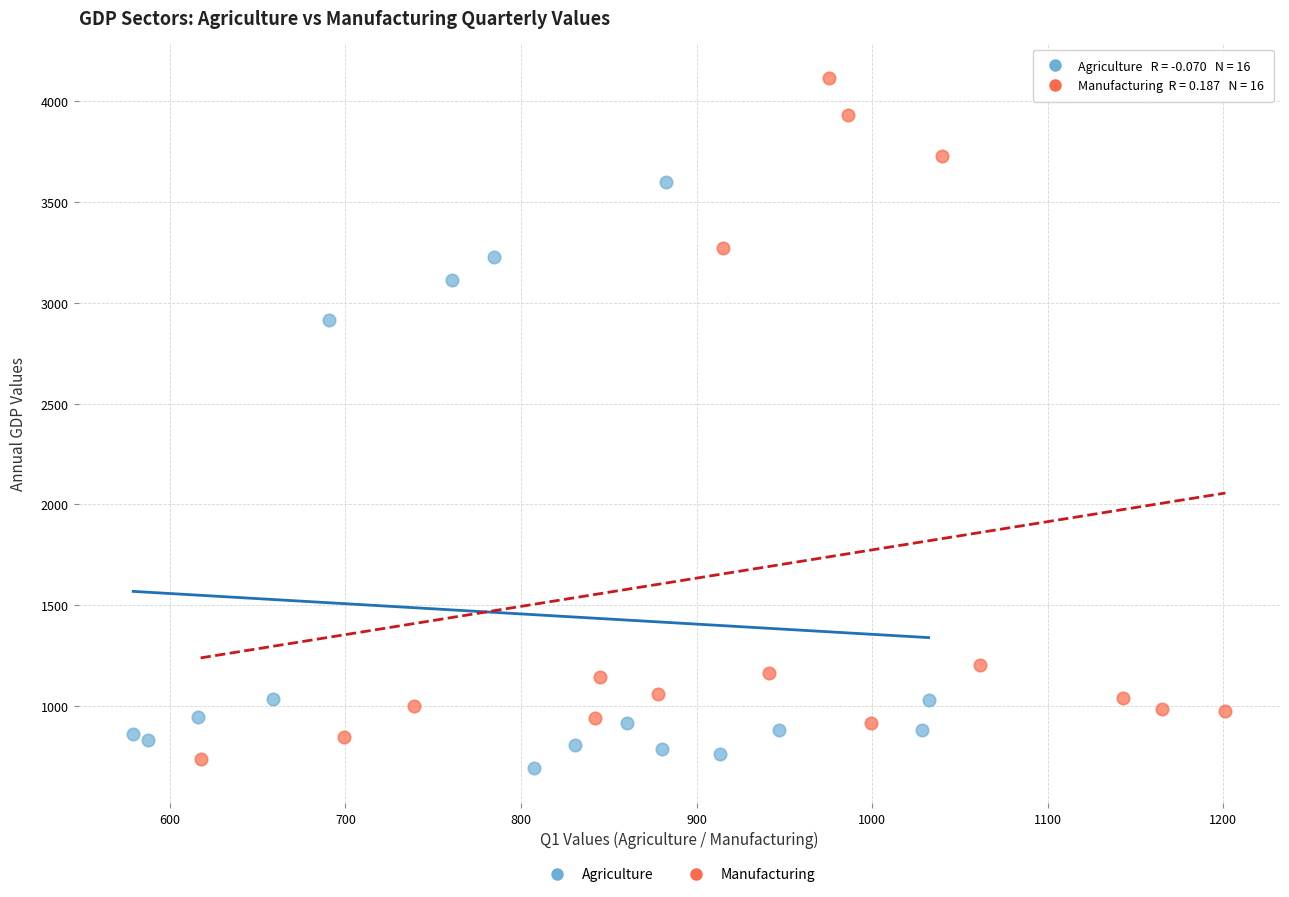

Which series reaches the minimum Y coordinate?

Agriculture